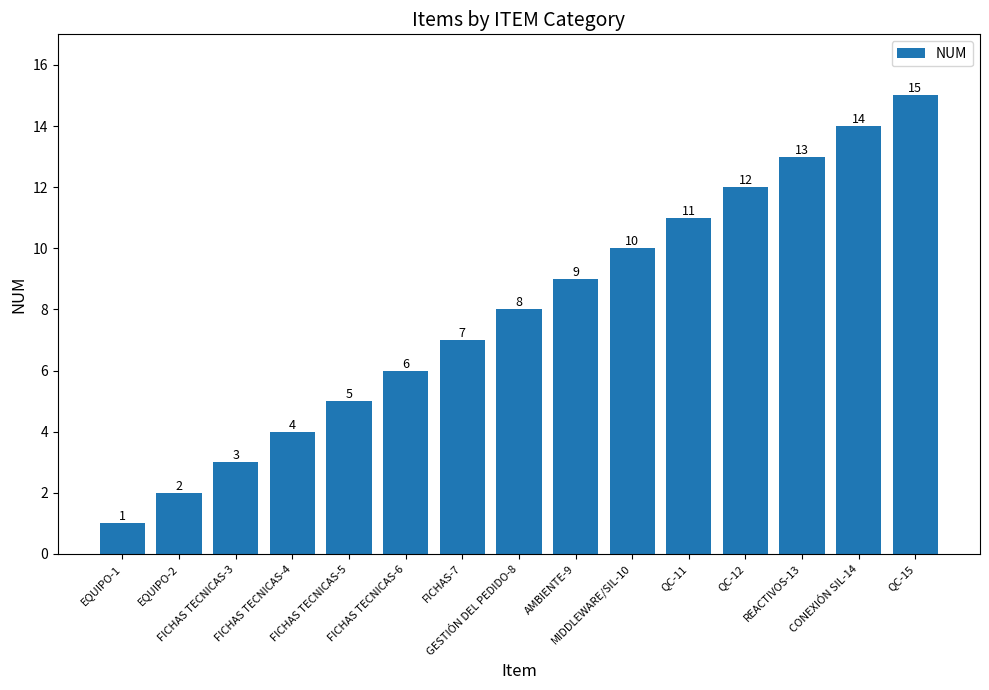

What is the difference between the values at FICHAS TECNICAS-3 and FICHAS TECNICAS-4?

1